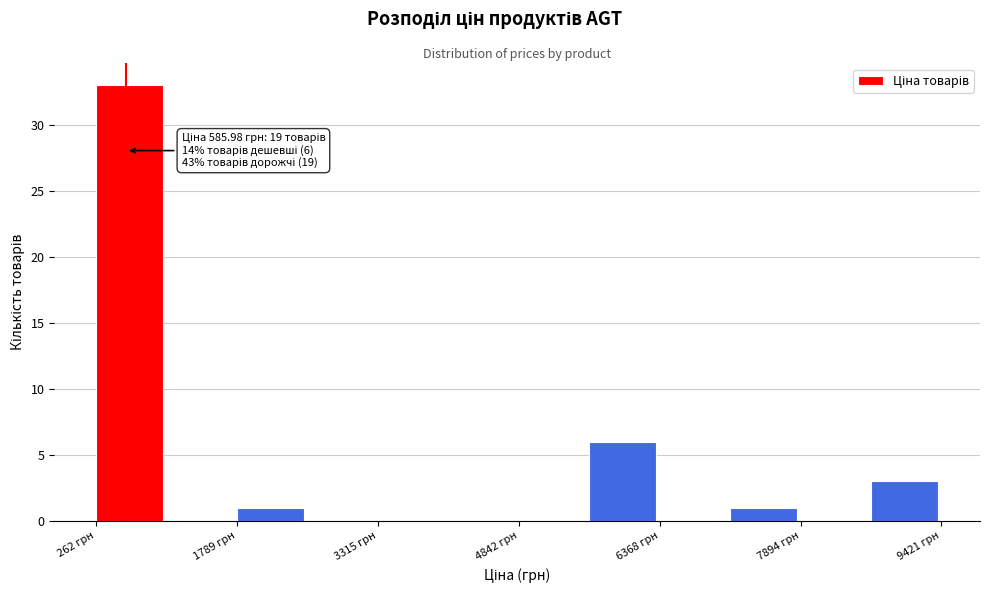

Around what value on the x-axis is the tallest bar? Give the approximate position of its centre, as read against the axis.

600